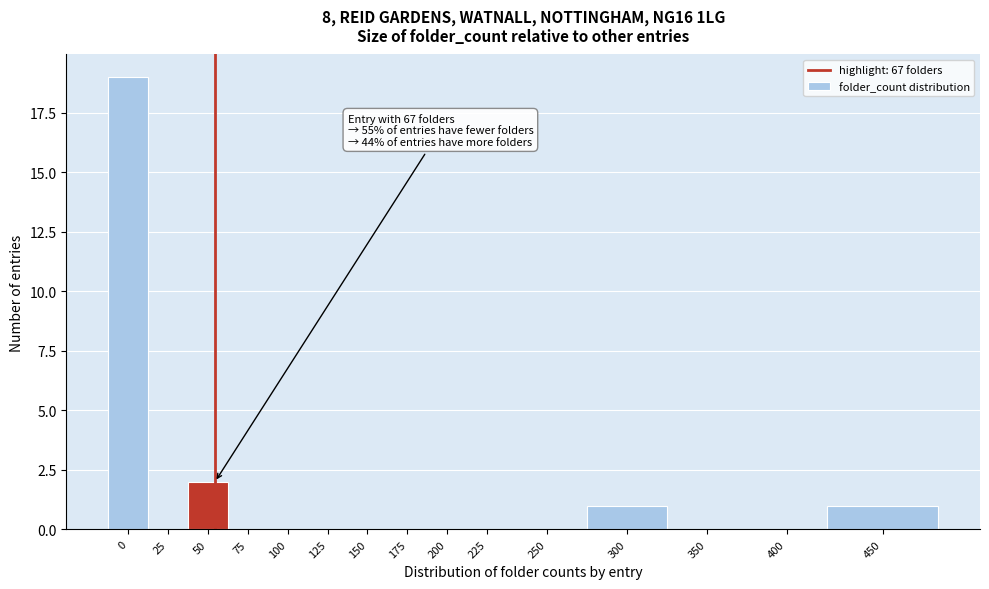

Reading right to left, what are all the values shown in this chart?

450=1	400=0	350=0	300=1	250=0	225=0	200=0	175=0	150=0	125=0	100=0	75=0	50=2	25=0	0=19